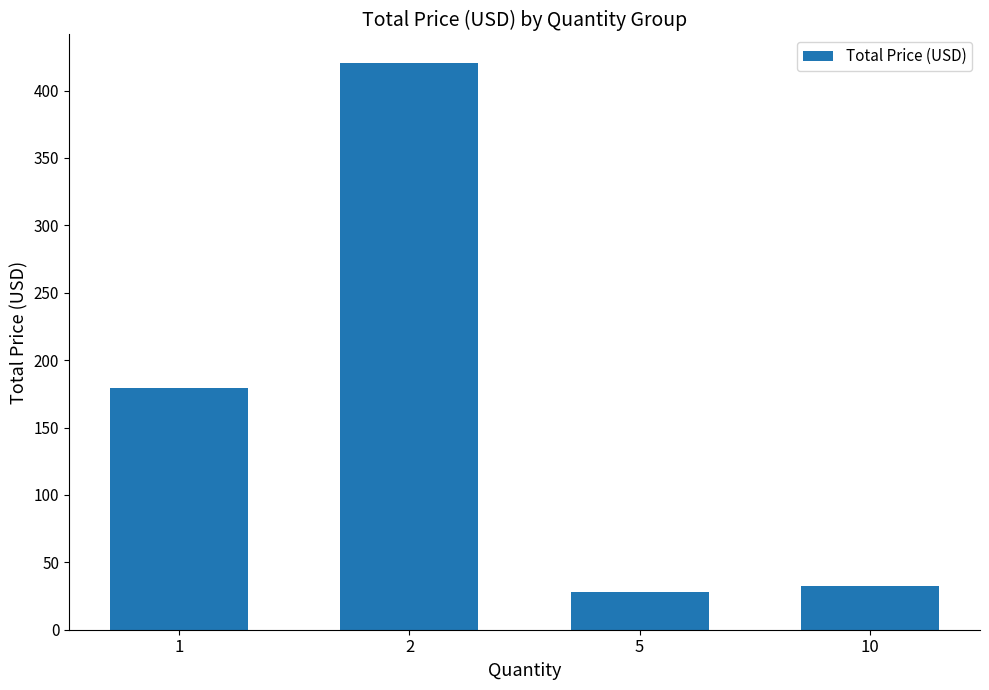

Where does the data first go above 179?

1